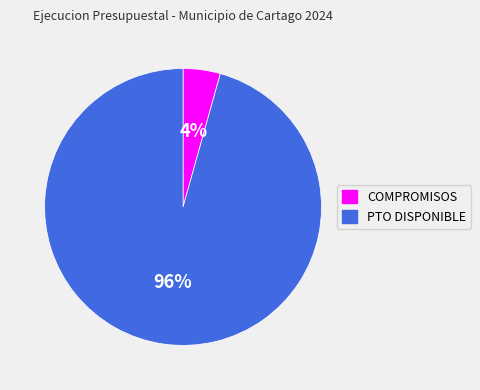

The COMPROMISOS slice represents 4% of the pie. True or false?

True